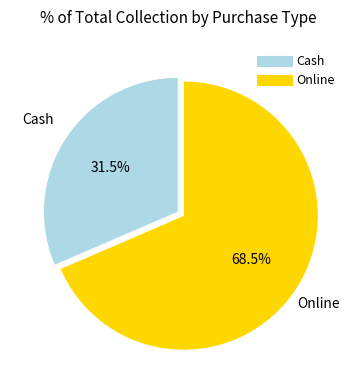

Does Cash represent more than half of the total?

No